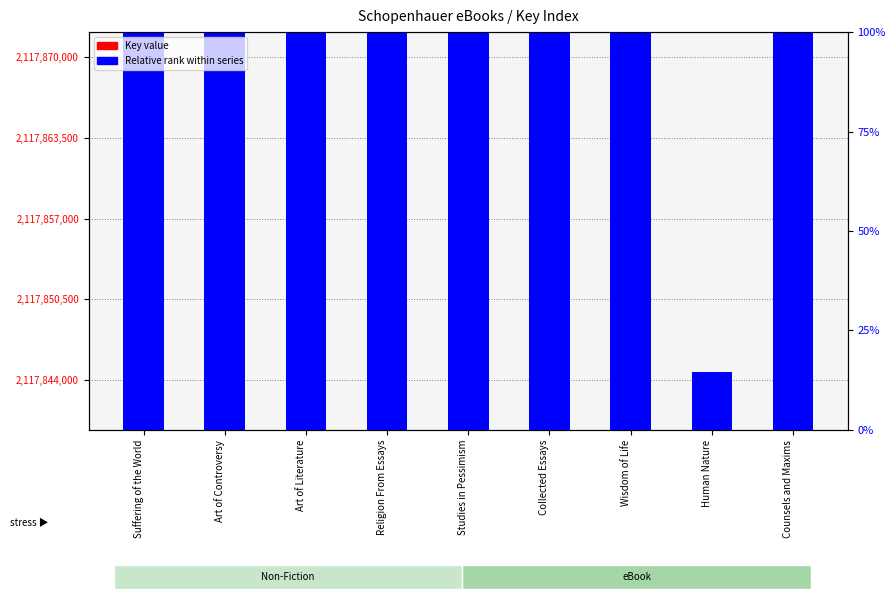

Is the value of Key value at Art of Literature greater than the value of Relative rank within series at Human Nature?

Yes